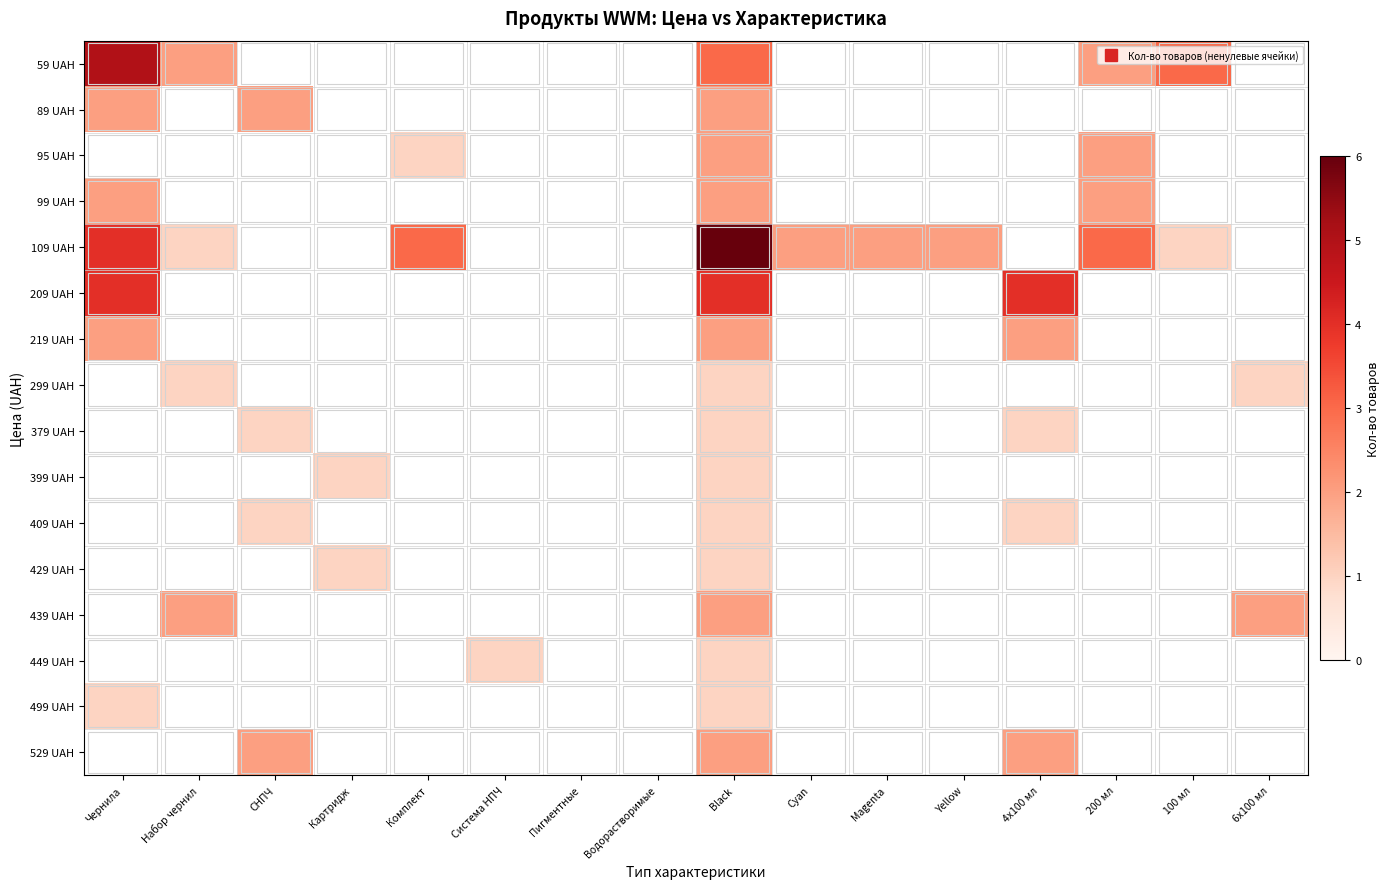

Reading left to right, transcribe all the data shown in this chart.

59 UAH: Чернила=5	Набор чернил=2	СНПЧ=0	Картридж=0	Комплект=0	Система НПЧ=0	Пигментные=0	Водорастворимые=0	Black=3	Cyan=0	Magenta=0	Yellow=0	4x100 мл=0	200 мл=2	100 мл=3	6x100 мл=0
89 UAH: Чернила=2	Набор чернил=0	СНПЧ=2	Картридж=0	Комплект=0	Система НПЧ=0	Пигментные=0	Водорастворимые=0	Black=2	Cyan=0	Magenta=0	Yellow=0	4x100 мл=0	200 мл=0	100 мл=0	6x100 мл=0
95 UAH: Чернила=0	Набор чернил=0	СНПЧ=0	Картридж=0	Комплект=1	Система НПЧ=0	Пигментные=0	Водорастворимые=0	Black=2	Cyan=0	Magenta=0	Yellow=0	4x100 мл=0	200 мл=2	100 мл=0	6x100 мл=0
99 UAH: Чернила=2	Набор чернил=0	СНПЧ=0	Картридж=0	Комплект=0	Система НПЧ=0	Пигментные=0	Водорастворимые=0	Black=2	Cyan=0	Magenta=0	Yellow=0	4x100 мл=0	200 мл=2	100 мл=0	6x100 мл=0
109 UAH: Чернила=4	Набор чернил=1	СНПЧ=0	Картридж=0	Комплект=3	Система НПЧ=0	Пигментные=0	Водорастворимые=0	Black=6	Cyan=2	Magenta=2	Yellow=2	4x100 мл=0	200 мл=3	100 мл=1	6x100 мл=0
209 UAH: Чернила=4	Набор чернил=0	СНПЧ=0	Картридж=0	Комплект=0	Система НПЧ=0	Пигментные=0	Водорастворимые=0	Black=4	Cyan=0	Magenta=0	Yellow=0	4x100 мл=4	200 мл=0	100 мл=0	6x100 мл=0
219 UAH: Чернила=2	Набор чернил=0	СНПЧ=0	Картридж=0	Комплект=0	Система НПЧ=0	Пигментные=0	Водорастворимые=0	Black=2	Cyan=0	Magenta=0	Yellow=0	4x100 мл=2	200 мл=0	100 мл=0	6x100 мл=0
299 UAH: Чернила=0	Набор чернил=1	СНПЧ=0	Картридж=0	Комплект=0	Система НПЧ=0	Пигментные=0	Водорастворимые=0	Black=1	Cyan=0	Magenta=0	Yellow=0	4x100 мл=0	200 мл=0	100 мл=0	6x100 мл=1
379 UAH: Чернила=0	Набор чернил=0	СНПЧ=1	Картридж=0	Комплект=0	Система НПЧ=0	Пигментные=0	Водорастворимые=0	Black=1	Cyan=0	Magenta=0	Yellow=0	4x100 мл=1	200 мл=0	100 мл=0	6x100 мл=0
399 UAH: Чернила=0	Набор чернил=0	СНПЧ=0	Картридж=1	Комплект=0	Система НПЧ=0	Пигментные=0	Водорастворимые=0	Black=1	Cyan=0	Magenta=0	Yellow=0	4x100 мл=0	200 мл=0	100 мл=0	6x100 мл=0
409 UAH: Чернила=0	Набор чернил=0	СНПЧ=1	Картридж=0	Комплект=0	Система НПЧ=0	Пигментные=0	Водорастворимые=0	Black=1	Cyan=0	Magenta=0	Yellow=0	4x100 мл=1	200 мл=0	100 мл=0	6x100 мл=0
429 UAH: Чернила=0	Набор чернил=0	СНПЧ=0	Картридж=1	Комплект=0	Система НПЧ=0	Пигментные=0	Водорастворимые=0	Black=1	Cyan=0	Magenta=0	Yellow=0	4x100 мл=0	200 мл=0	100 мл=0	6x100 мл=0
439 UAH: Чернила=0	Набор чернил=2	СНПЧ=0	Картридж=0	Комплект=0	Система НПЧ=0	Пигментные=0	Водорастворимые=0	Black=2	Cyan=0	Magenta=0	Yellow=0	4x100 мл=0	200 мл=0	100 мл=0	6x100 мл=2
449 UAH: Чернила=0	Набор чернил=0	СНПЧ=0	Картридж=0	Комплект=0	Система НПЧ=1	Пигментные=0	Водорастворимые=0	Black=1	Cyan=0	Magenta=0	Yellow=0	4x100 мл=0	200 мл=0	100 мл=0	6x100 мл=0
499 UAH: Чернила=1	Набор чернил=0	СНПЧ=0	Картридж=0	Комплект=0	Система НПЧ=0	Пигментные=0	Водорастворимые=0	Black=1	Cyan=0	Magenta=0	Yellow=0	4x100 мл=0	200 мл=0	100 мл=0	6x100 мл=0
529 UAH: Чернила=0	Набор чернил=0	СНПЧ=2	Картридж=0	Комплект=0	Система НПЧ=0	Пигментные=0	Водорастворимые=0	Black=2	Cyan=0	Magenta=0	Yellow=0	4x100 мл=2	200 мл=0	100 мл=0	6x100 мл=0